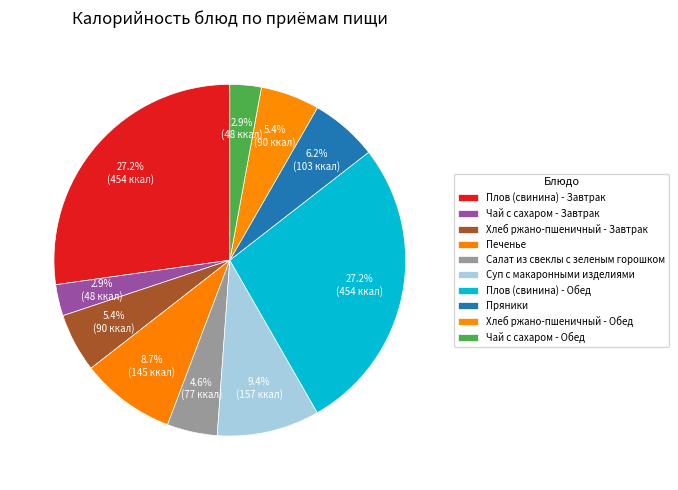

Count the number of slices in the pie.

10